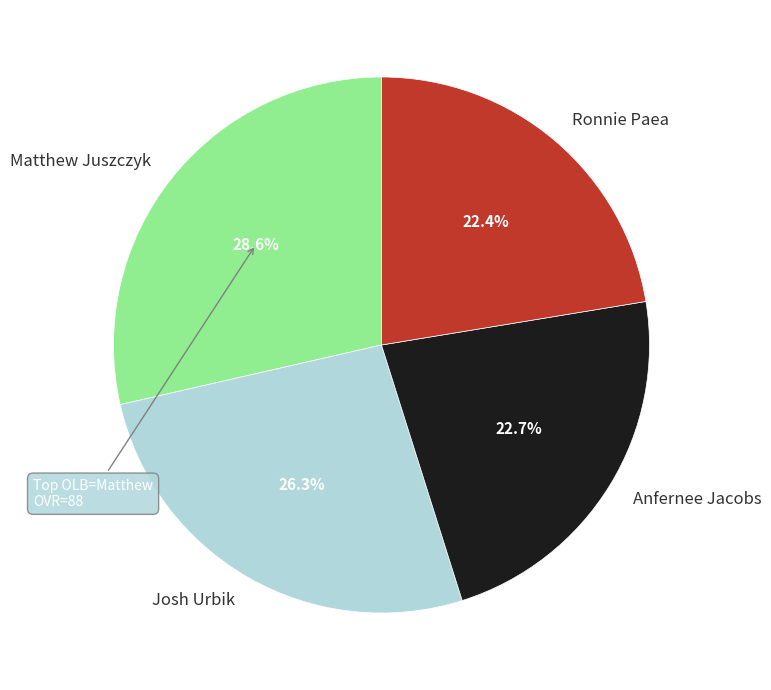

How many slices are in this pie chart?

4